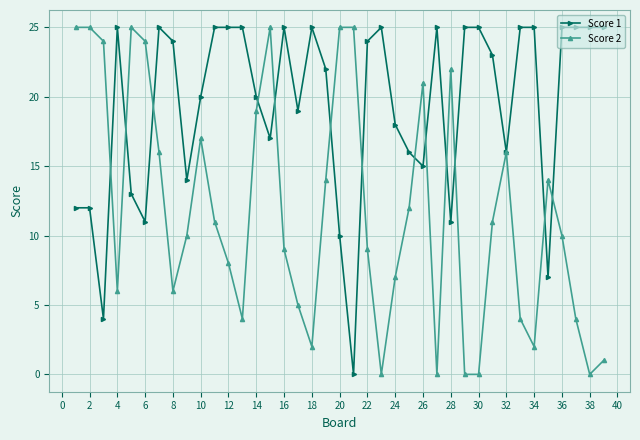

Which series has the largest total across all categories?

Score 1